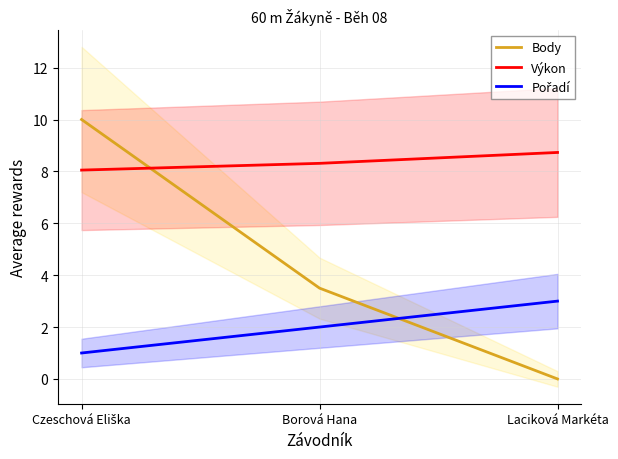

What position from the left is Czeschová Eliška?

1